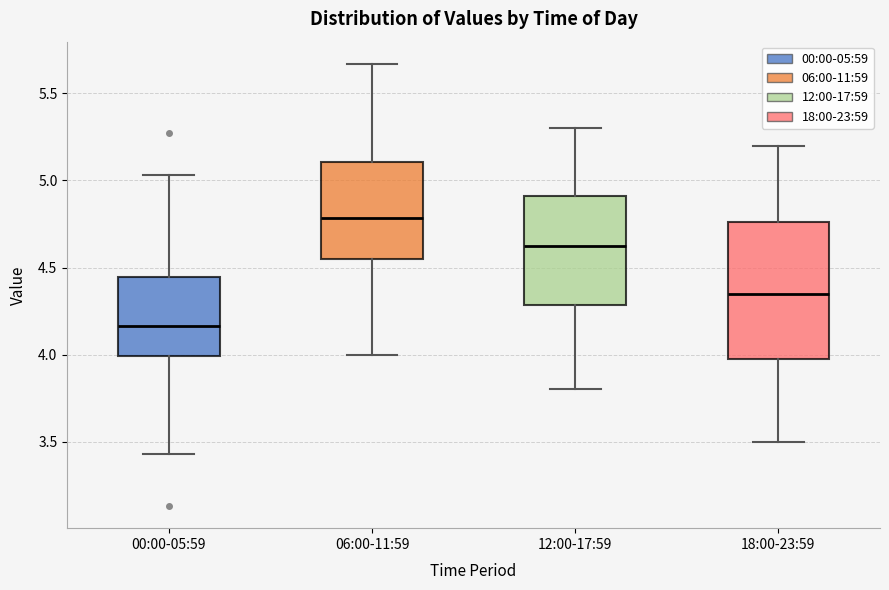

Which box is the tallest, from its lower edge to its upper edge?

18:00-23:59